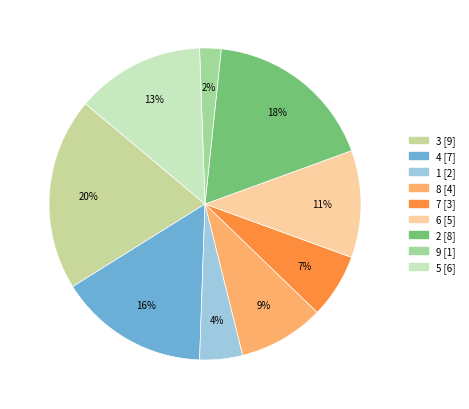

To the nearest percent, what portion does 3 represent?

20%